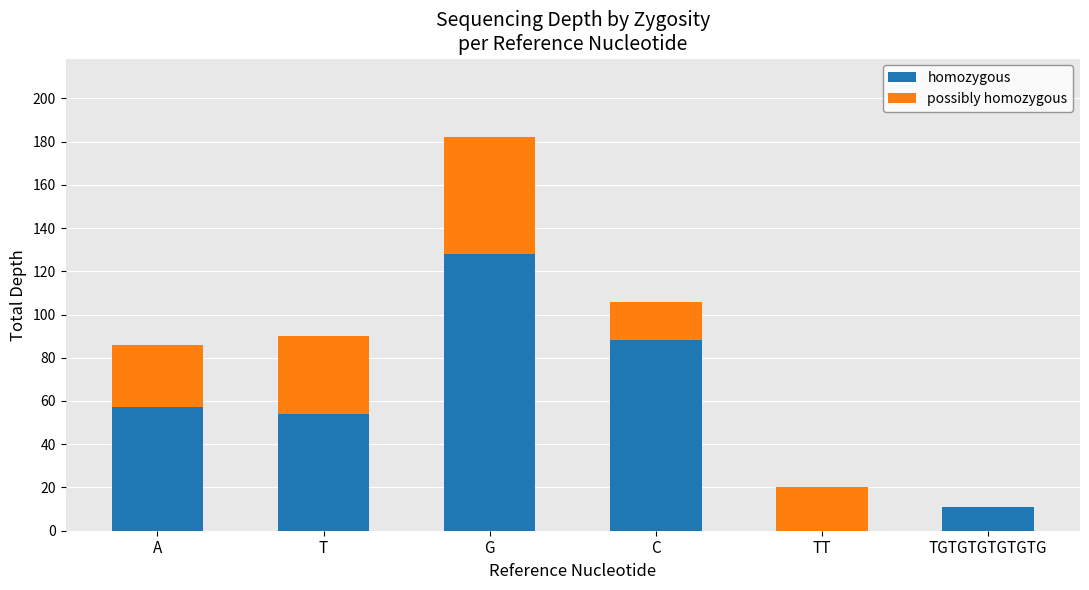

What is the total value across all series at C?

106